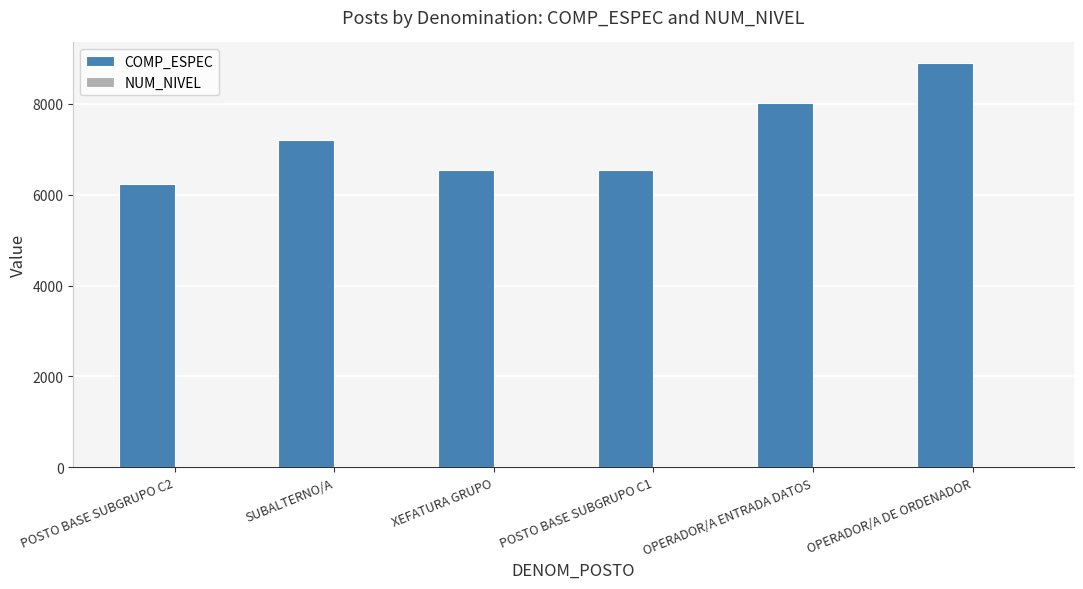

Between XEFATURA GRUPO and OPERADOR/A ENTRADA DATOS, which series saw the biggest shift?

COMP_ESPEC